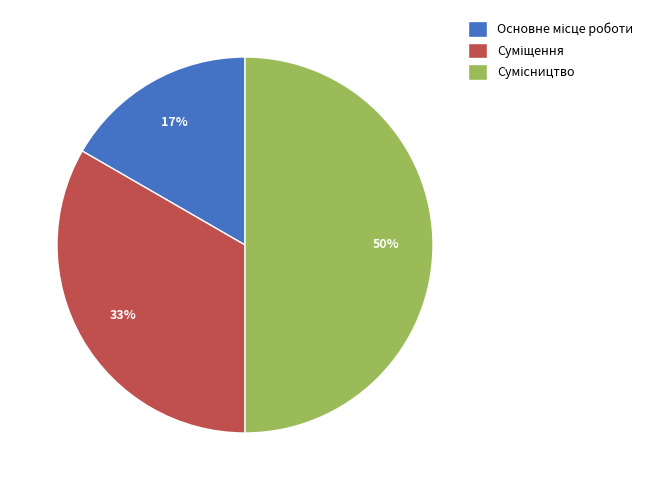

To the nearest percent, what is the difference between the largest and smallest slice percentages?

33%